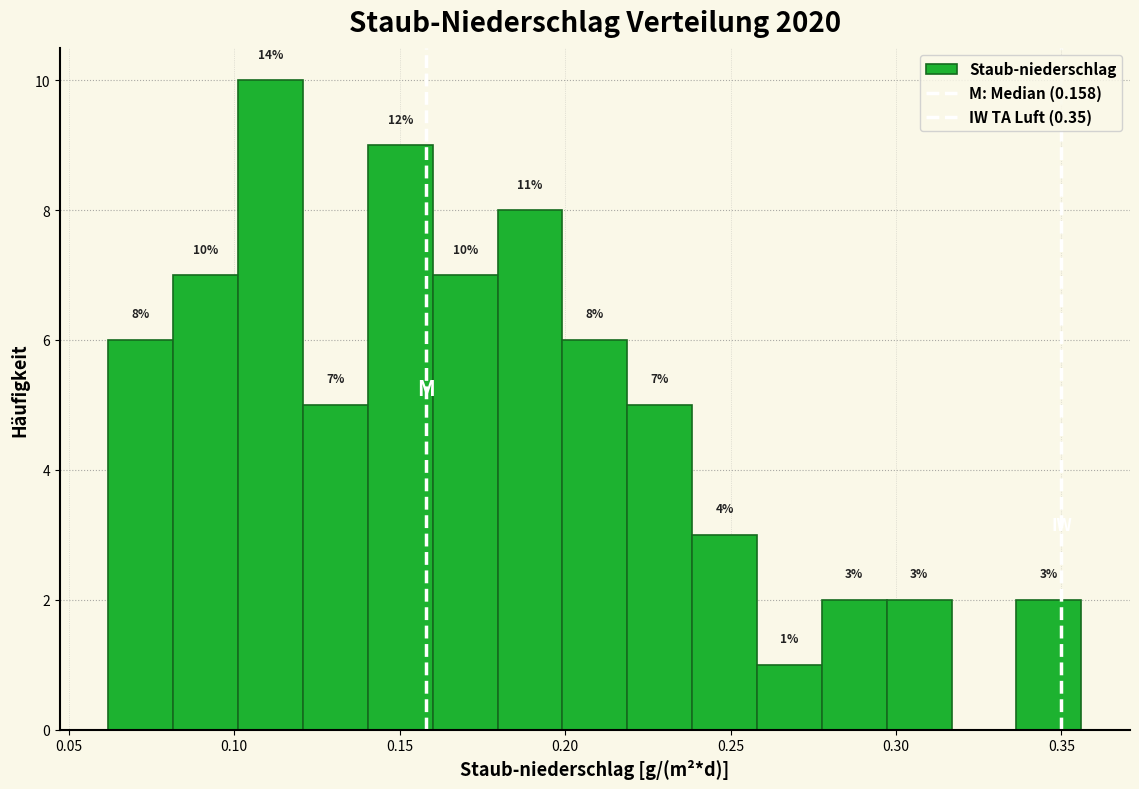

Read against the x-axis, roughly where is the centre of the tallest bar?

0.110